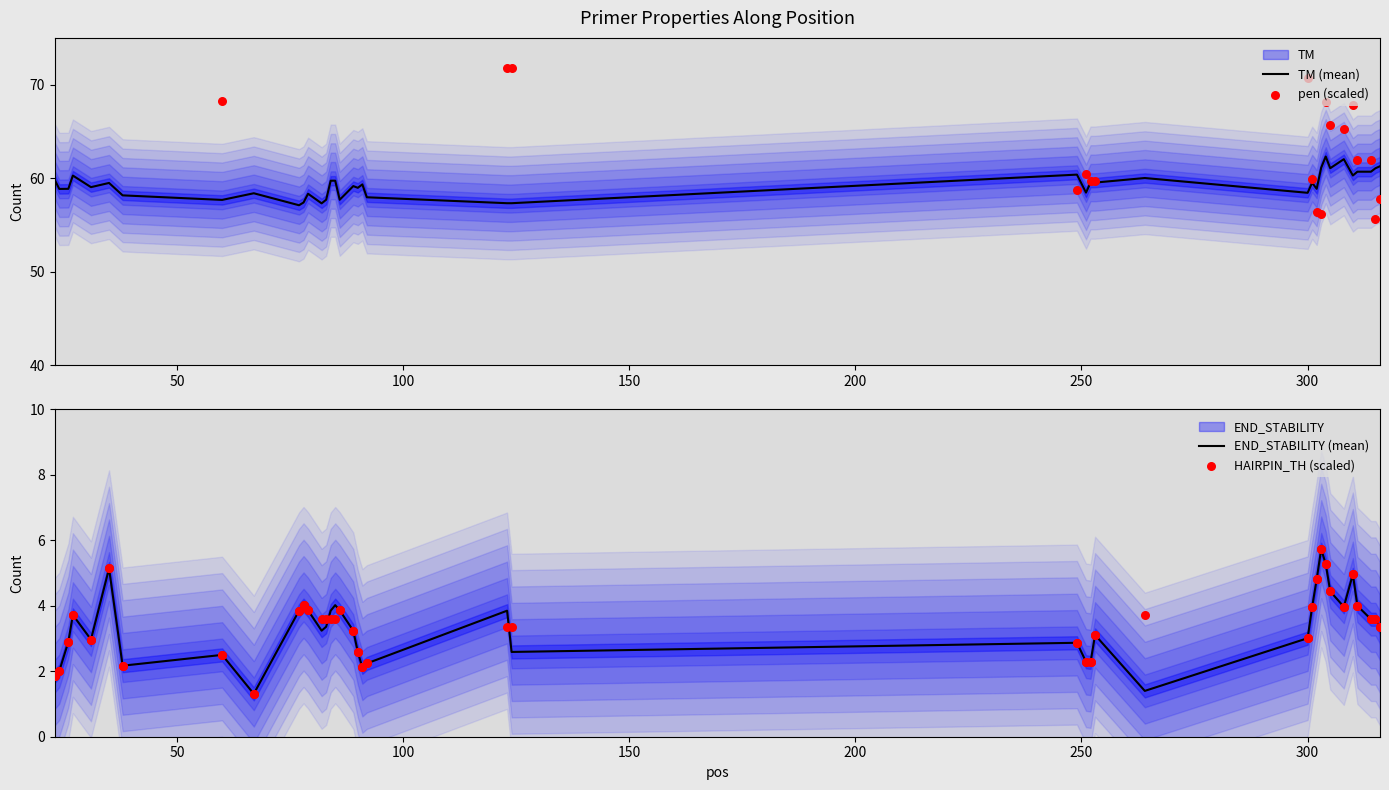

Which series reaches the maximum Y coordinate?

pen (scaled)